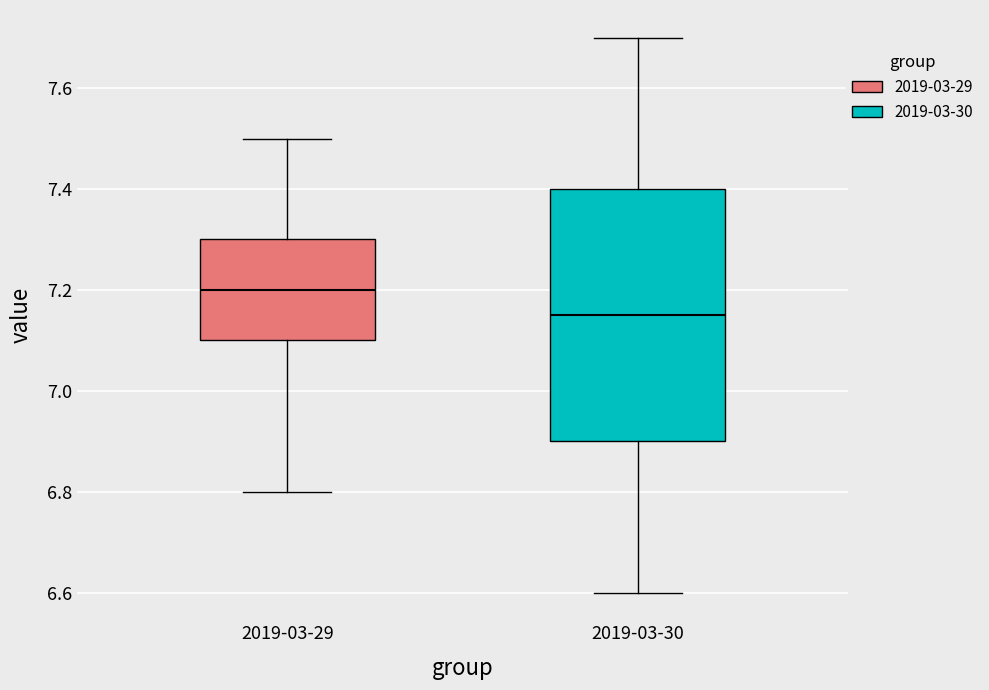

Where is the upper edge of the box for 2019-03-30 on the y-axis? The values are not printed on the chart, so give them approximately, as read against the axis.

7.40